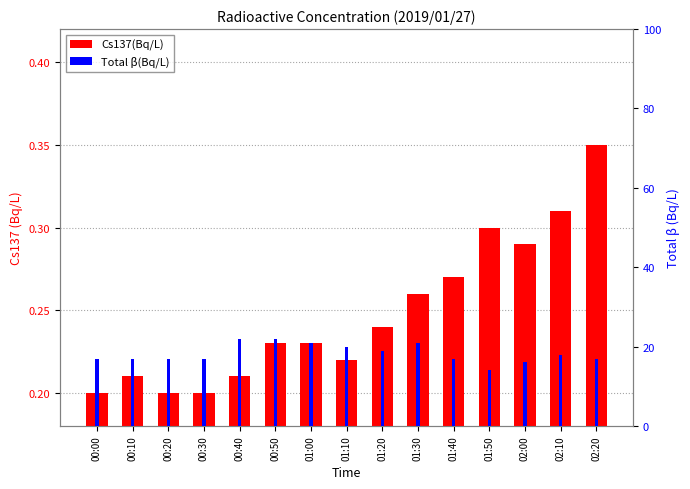

Where is Cs137(Bq/L) nearest to the value 0?

00:00